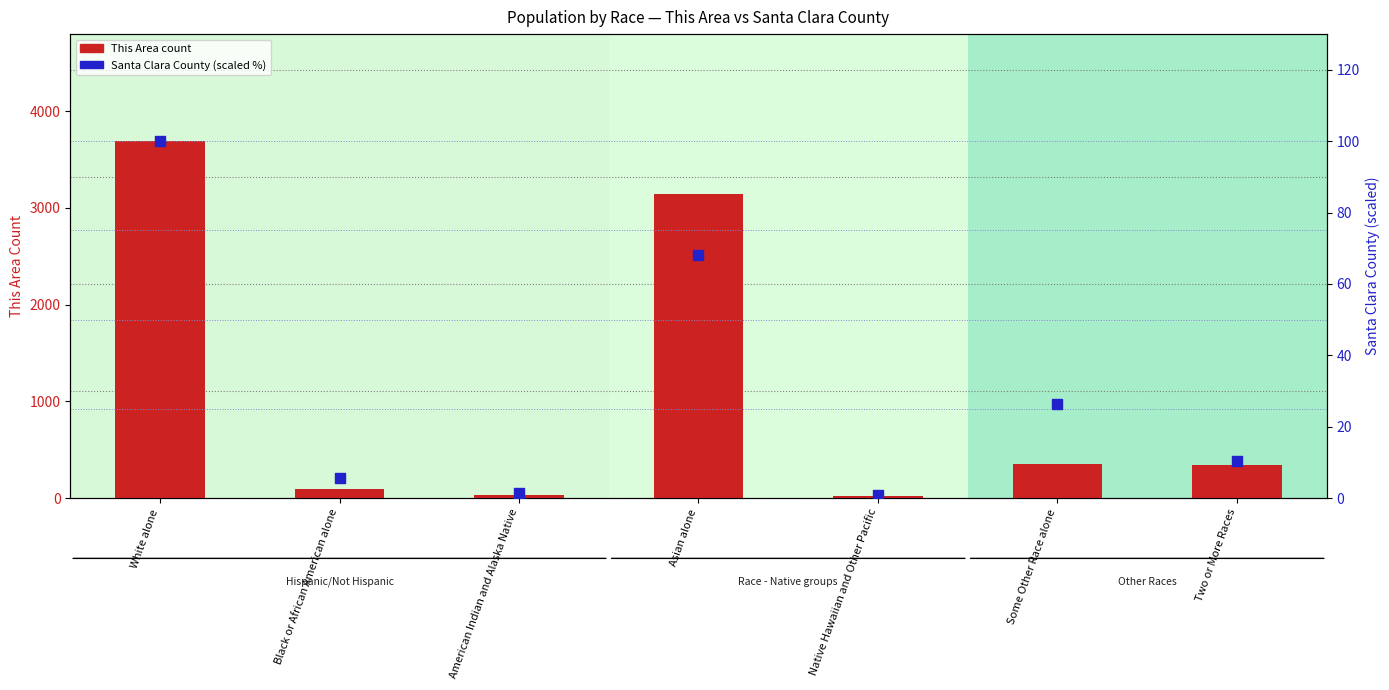

Which series contains the highest Y value?

This Area count